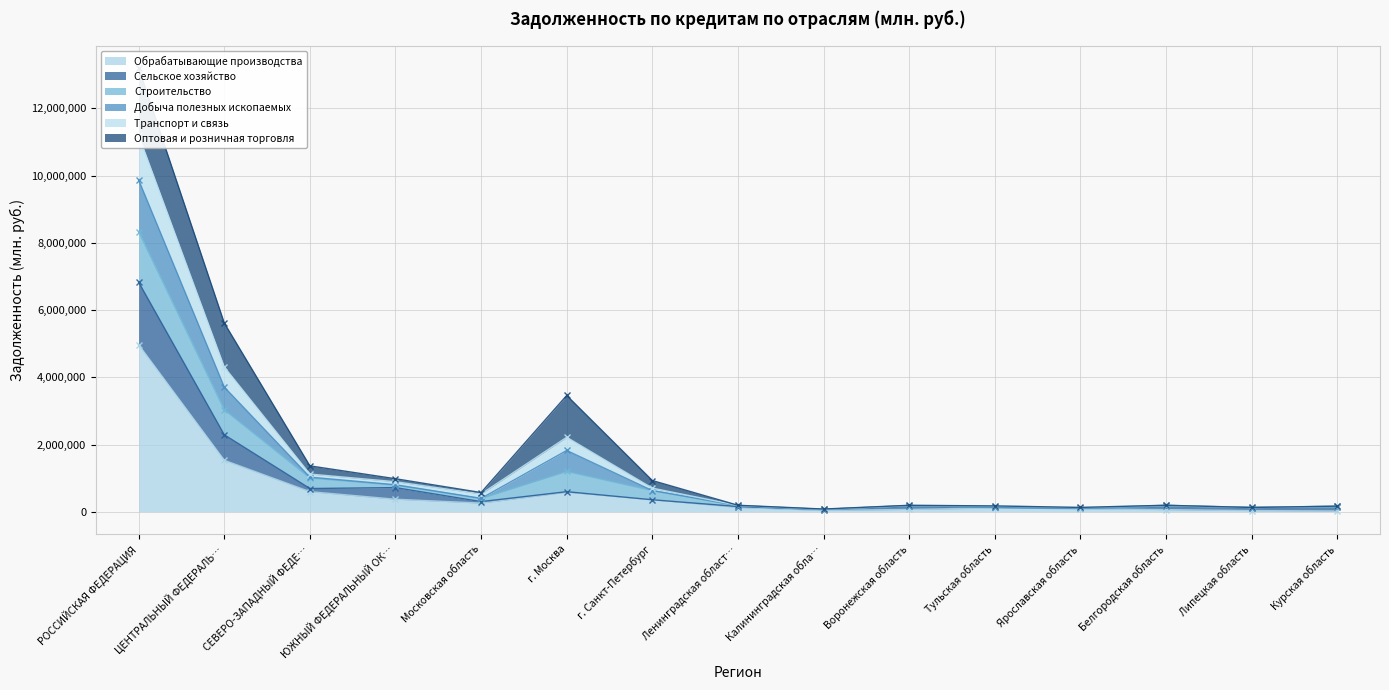

At which label is Обрабатывающие производства closest to 2494522?

ЦЕНТРАЛЬНЫЙ ФЕДЕРАЛЬ…